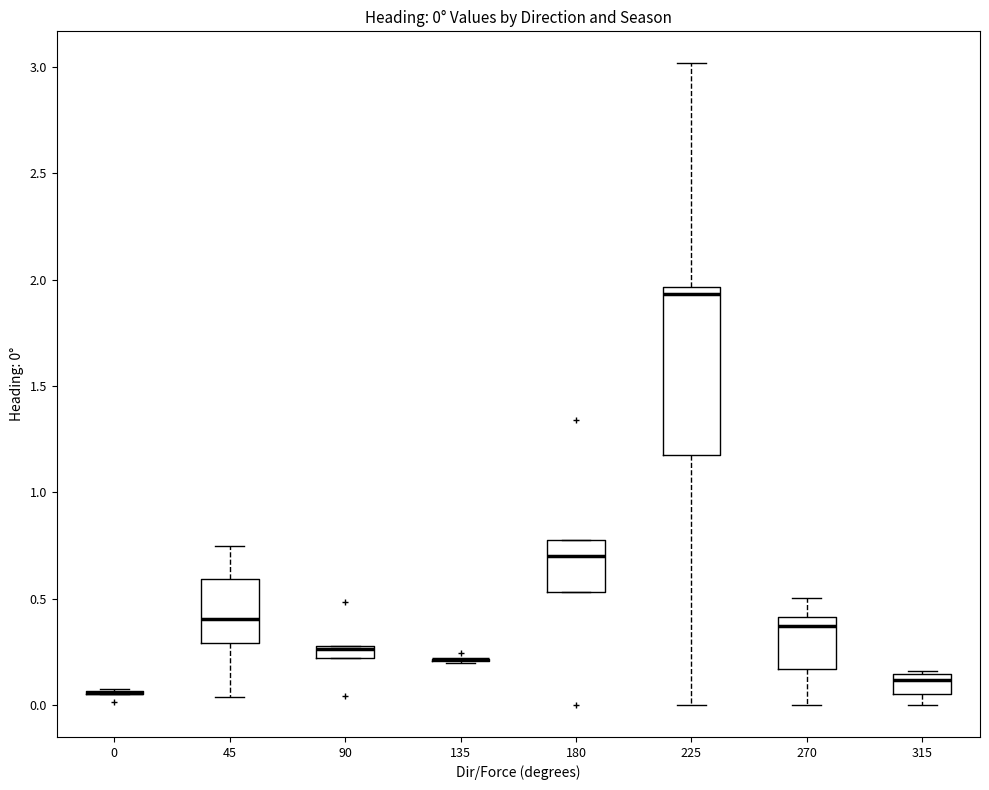

Which box is the tallest, from its lower edge to its upper edge?

225